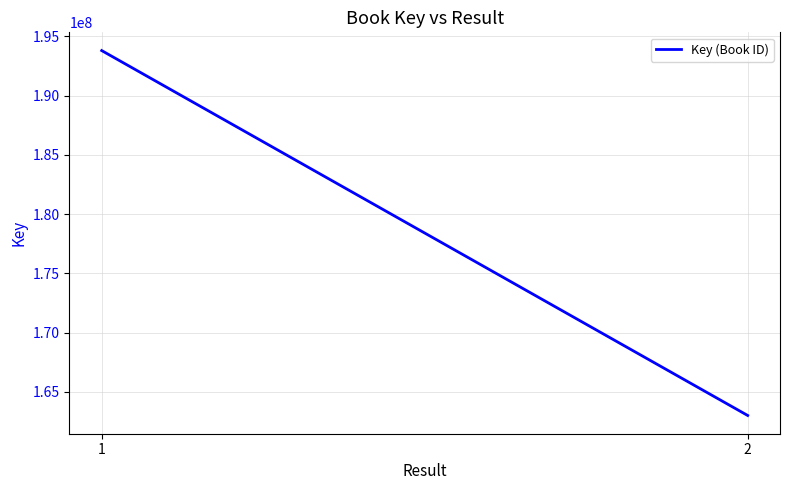

How many values are below 193803854?

1